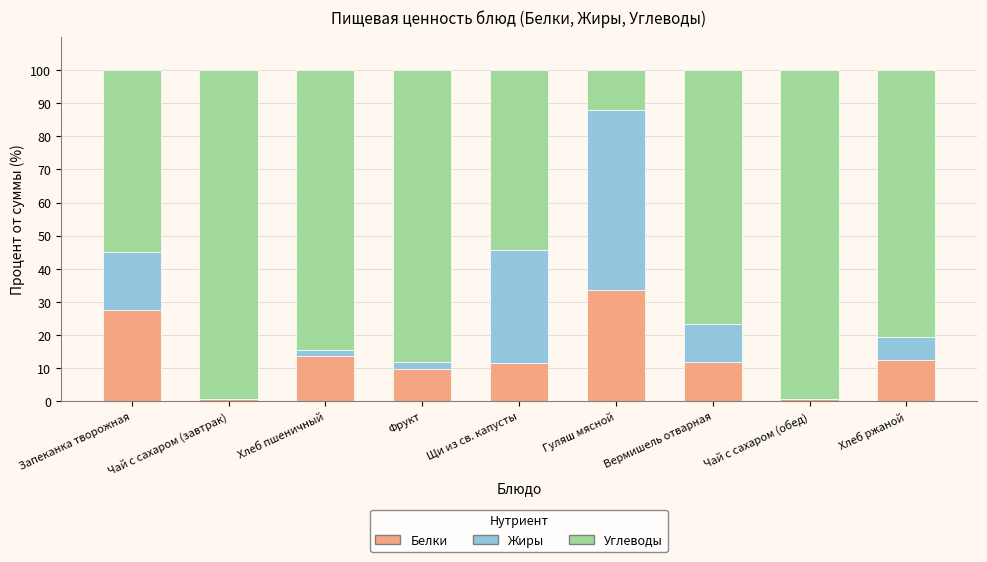

True or false: Белки has a value of 6.3 at Щи из св. капусты.

False